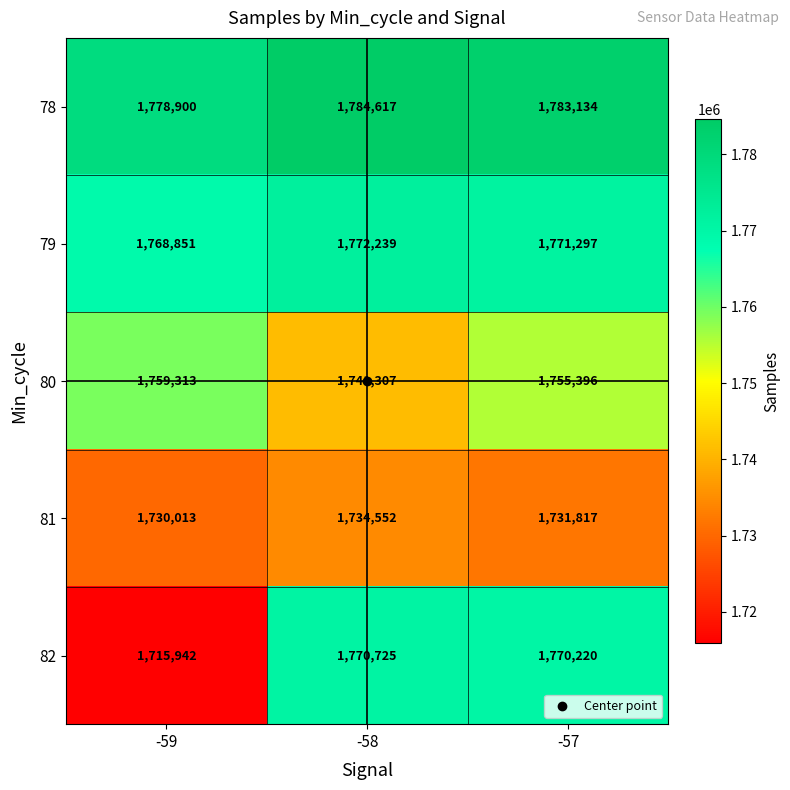

List the series in order of their peak value, lowest first.

81, 80, 82, 79, 78